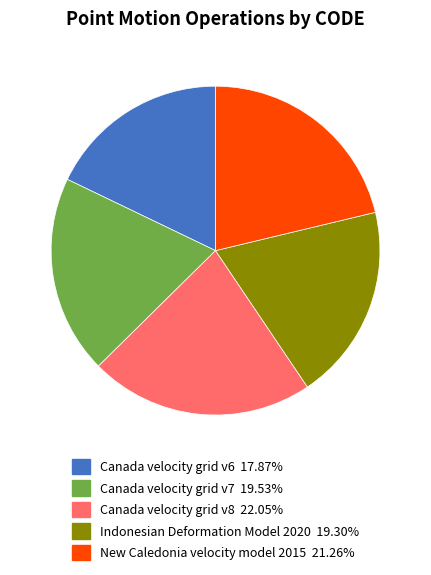

How many segments does this pie chart have?

5